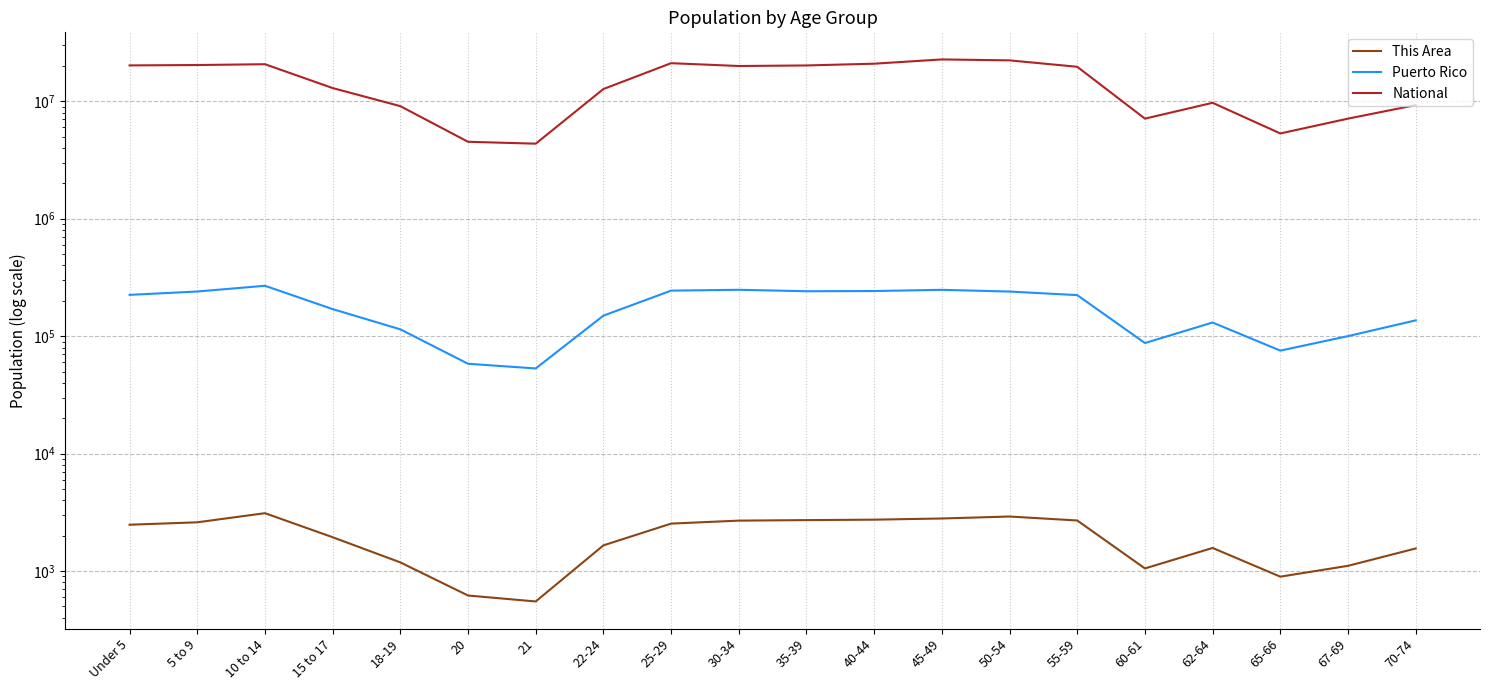

True or false: Puerto Rico has more than 1 points higher than both neighbors.

True